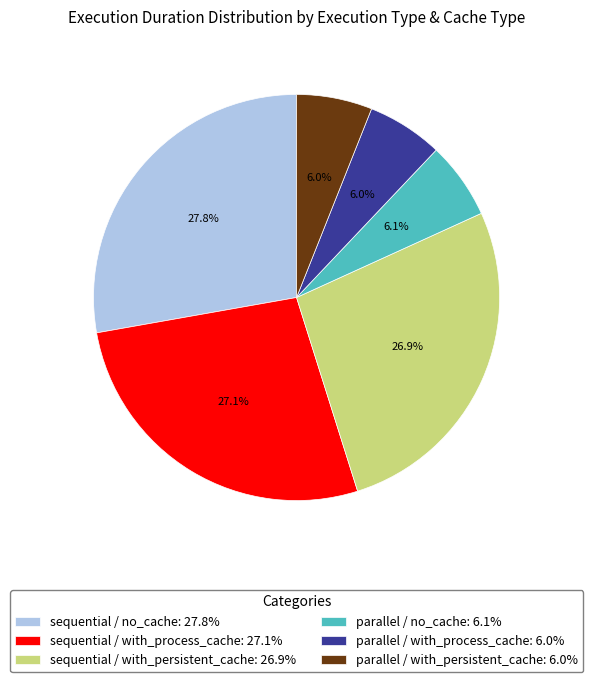

How many segments does this pie chart have?

6